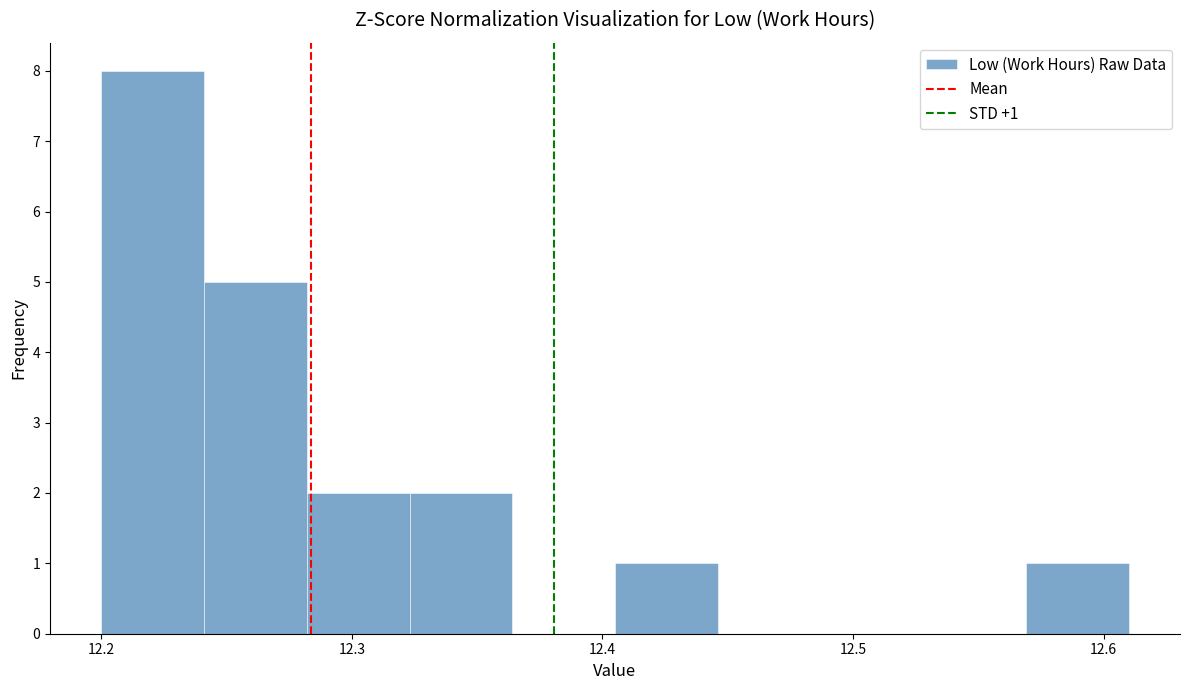

Which range on the x-axis has the tallest bar?

12.200 to 12.241